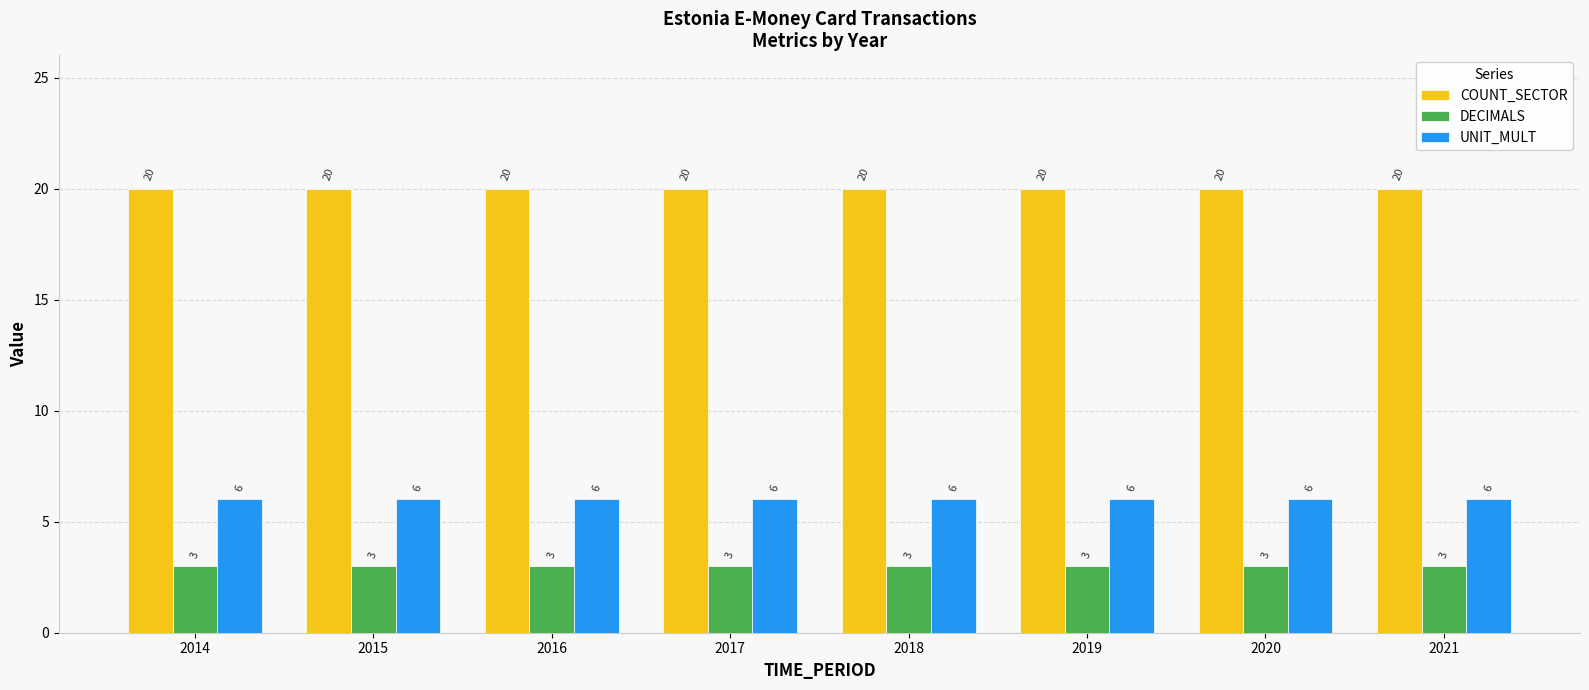

Which series has the largest total across all categories?

COUNT_SECTOR